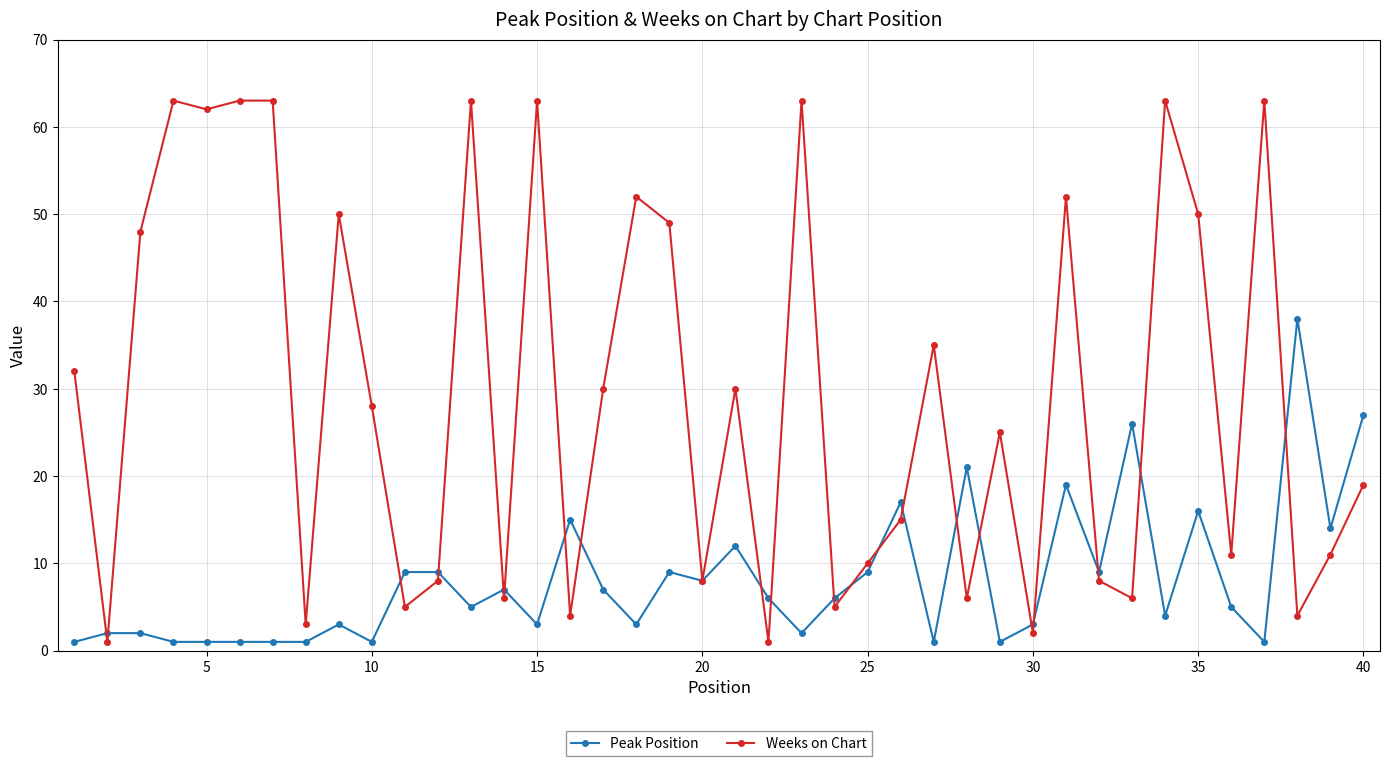

What is the maximum value shown in the chart?

63